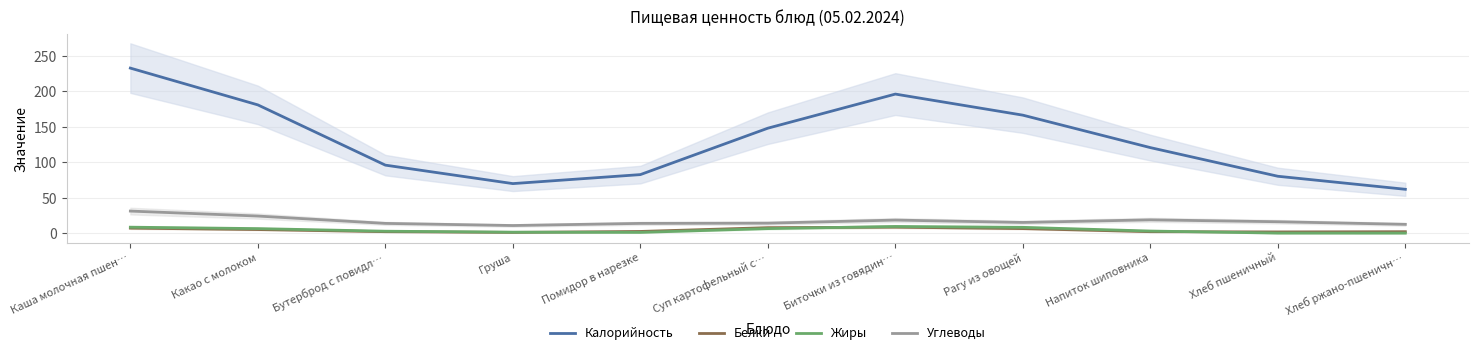

Rank the series at Биточки из говядин… from highest to lowest value.

Калорийность, Углеводы, Жиры, Белки